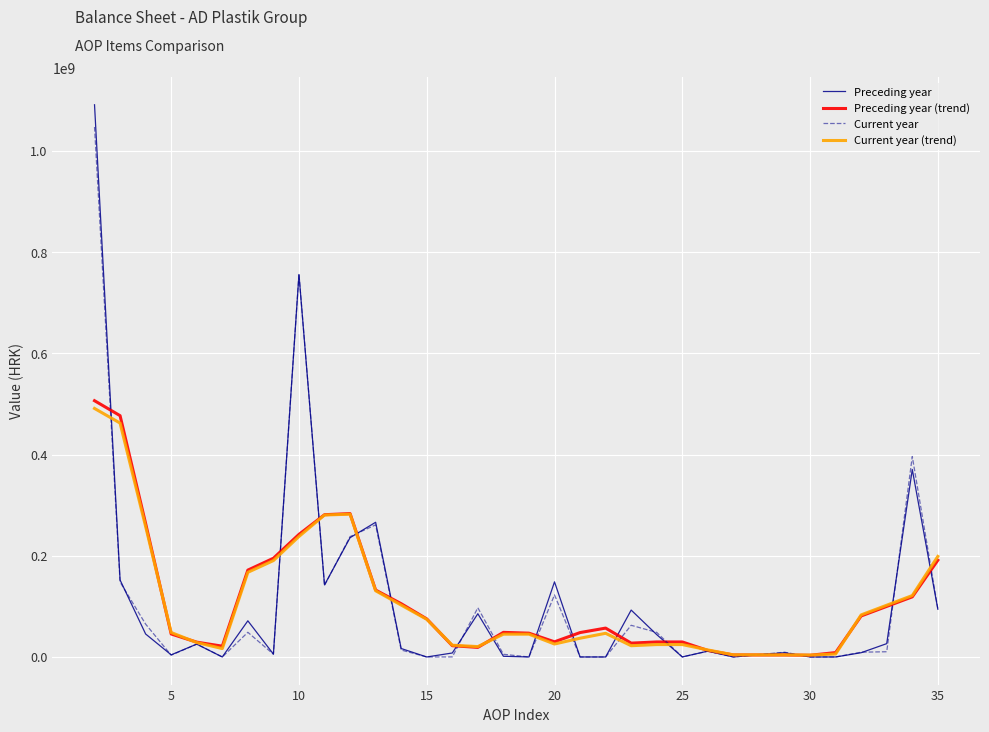

What is the highest value of the Current year series?

1047094069.0